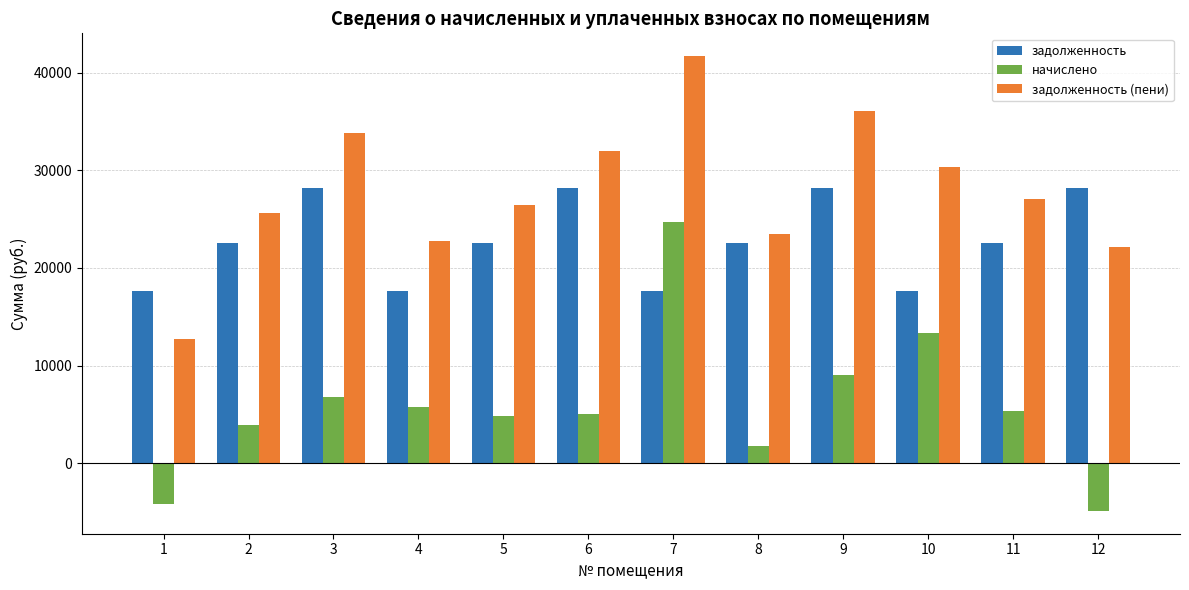

What is the spread (max minus min) of values at 6?

27028.6